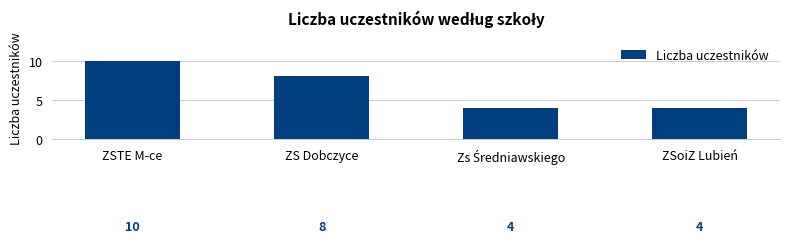

Which has a higher value, ZSoiZ Lubień or ZS Dobczyce?

ZS Dobczyce